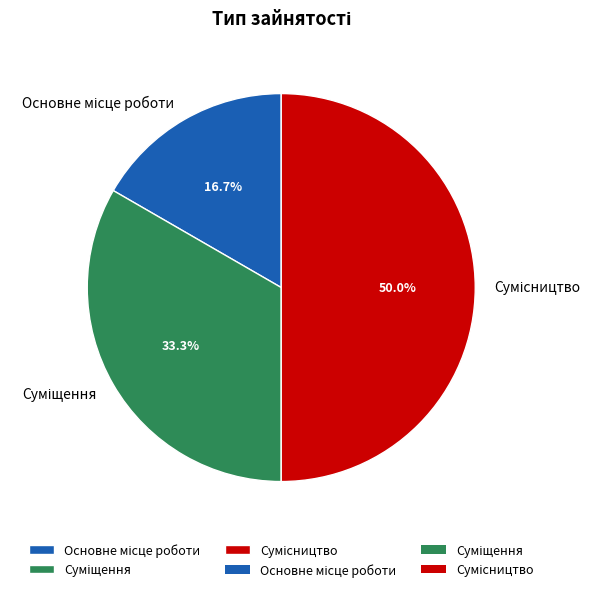

To the nearest percent, what is the difference between the Основне місце роботи and Сумісництво slice percentages?

33%